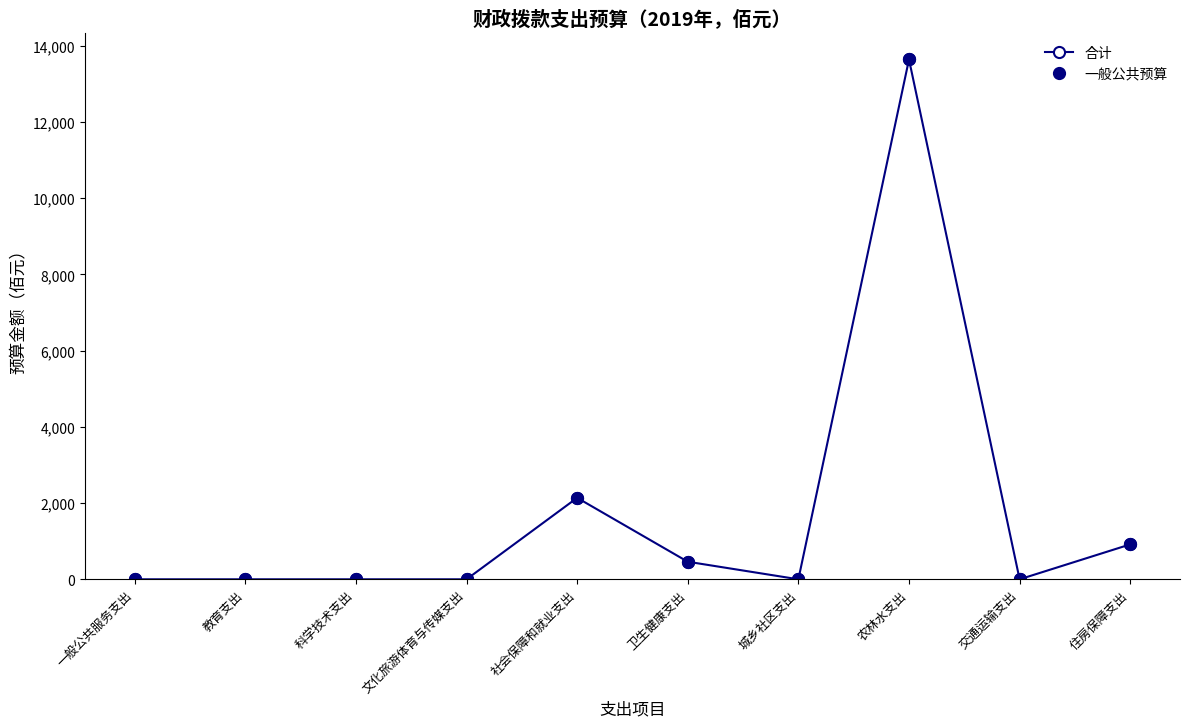

Which series has the largest total across all categories?

合计